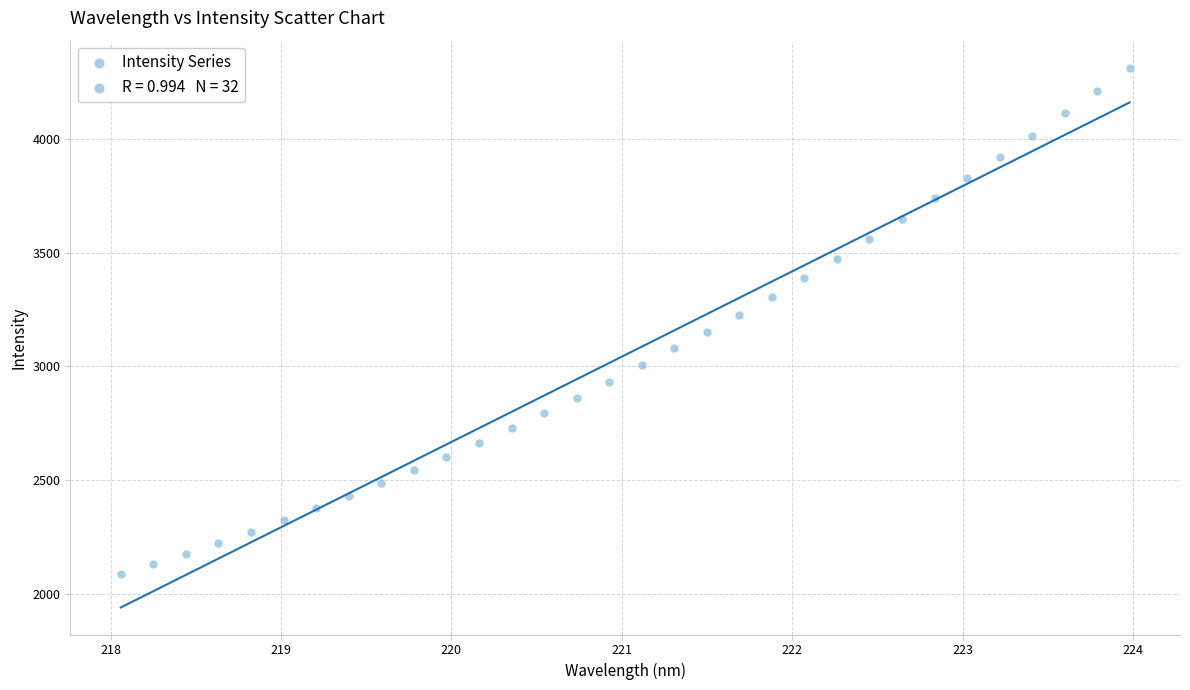

What is the range of Y values (max minus min)?

2223.7